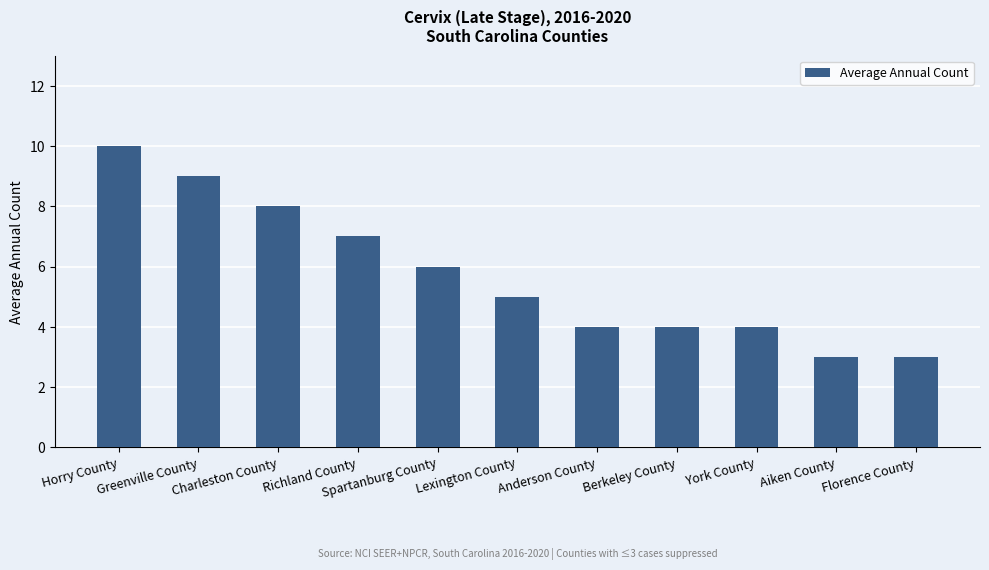

What is the minimum value shown in the chart?

3